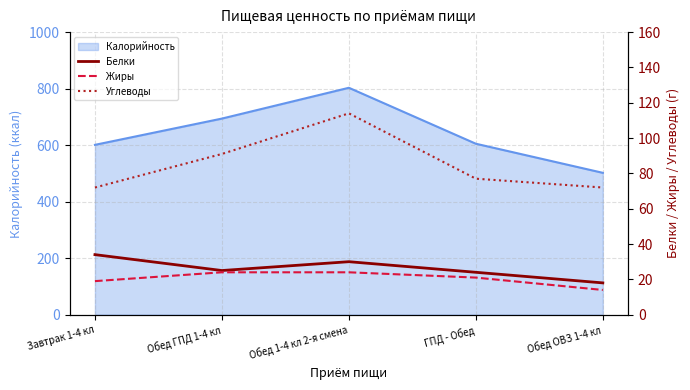

True or false: Углеводы has more than 0 interior local peaks.

True